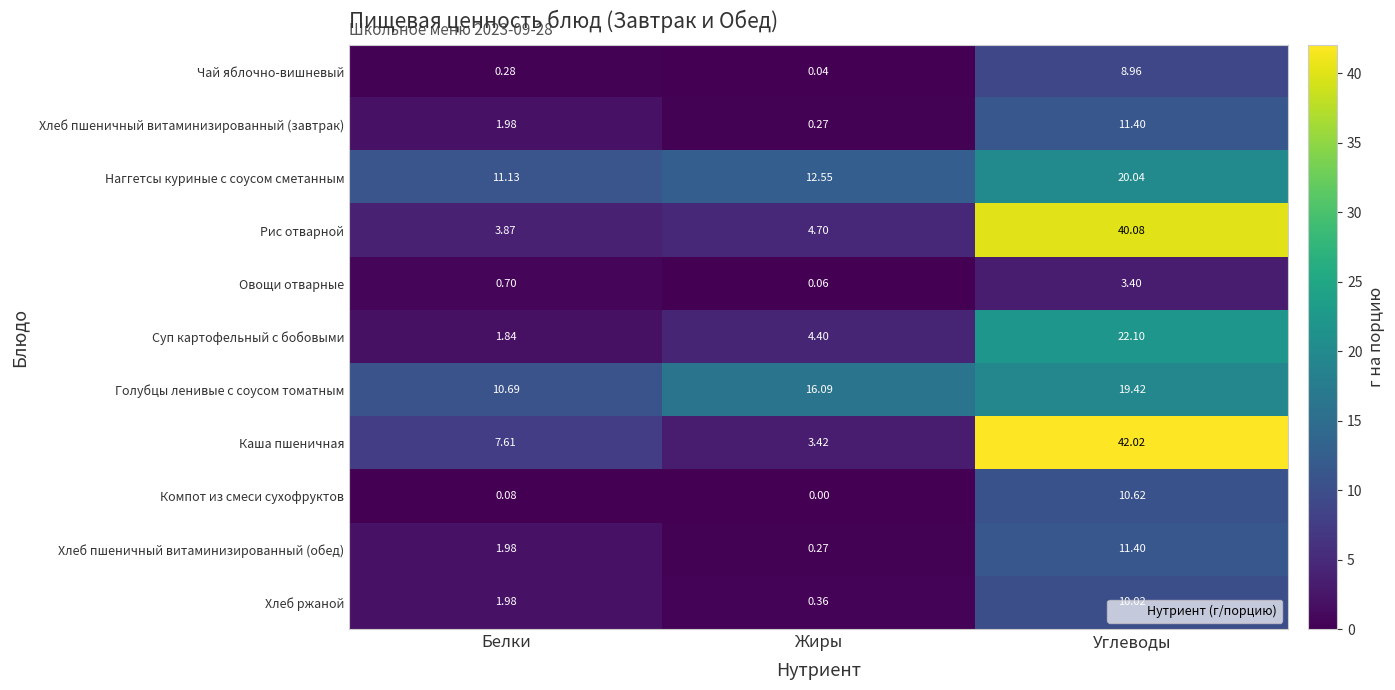

At which label does Голубцы ленивые с соусом томатным first exceed 16?

Жиры